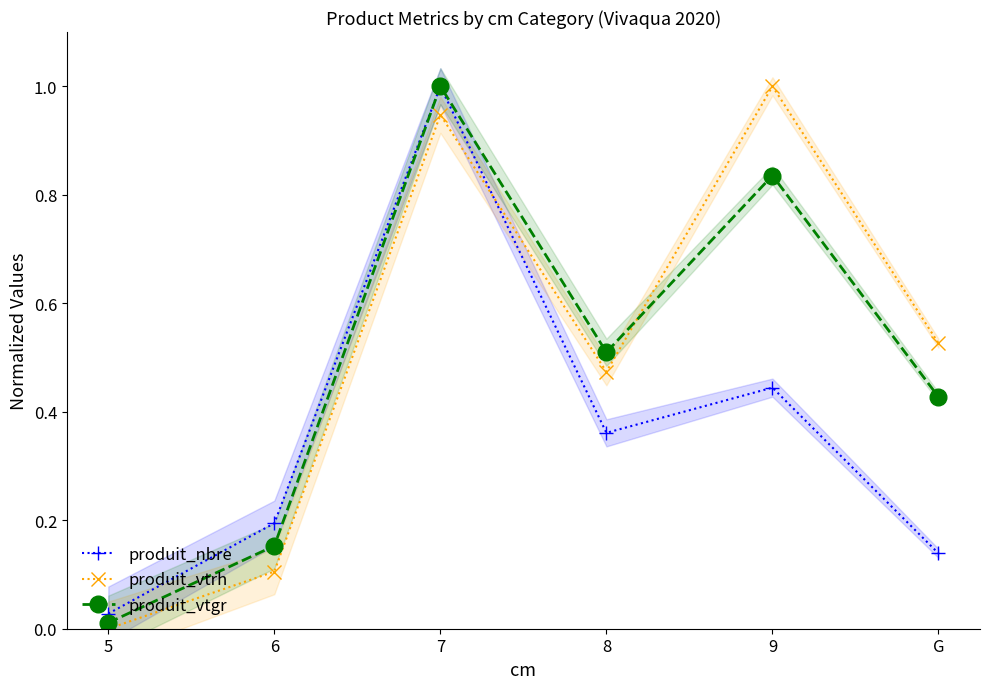

At which label is produit_vtrh closest to 0?

5